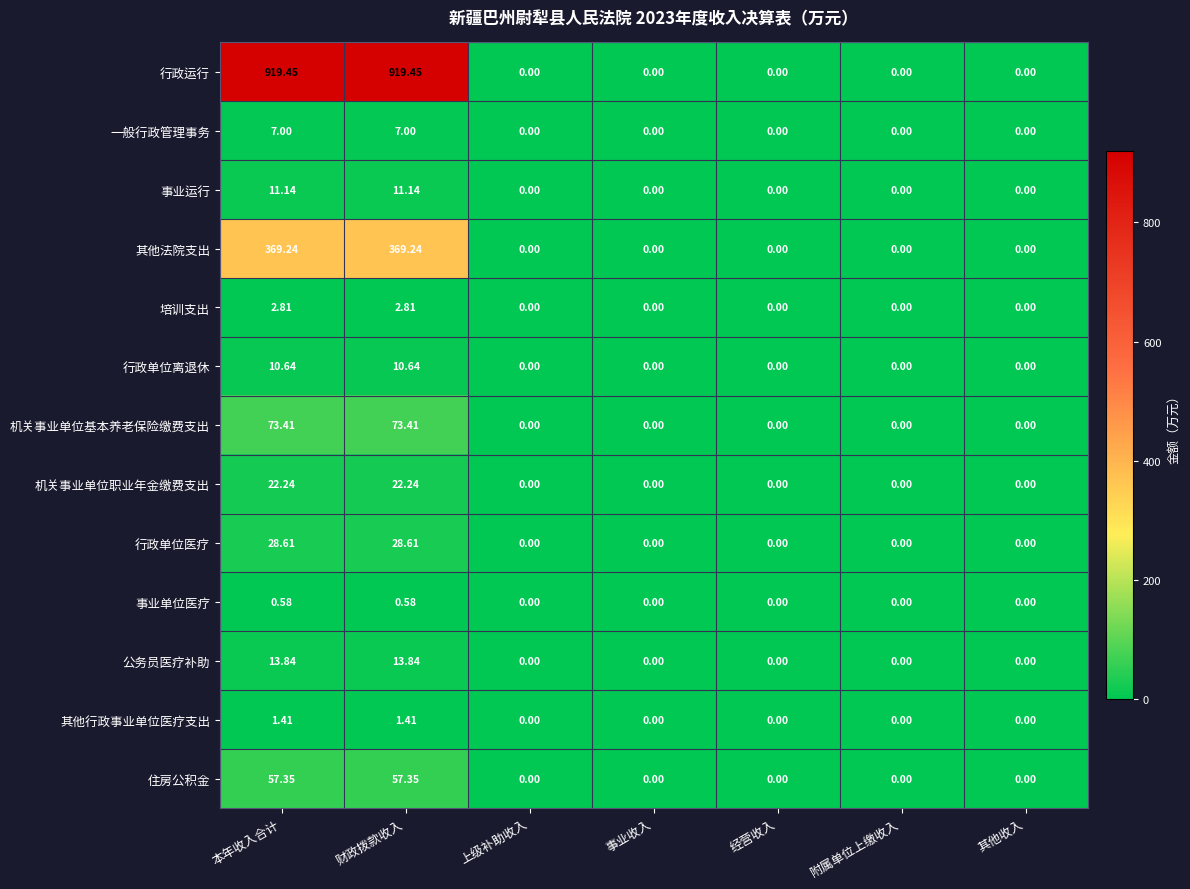

Which series has the largest range (max minus min)?

行政运行